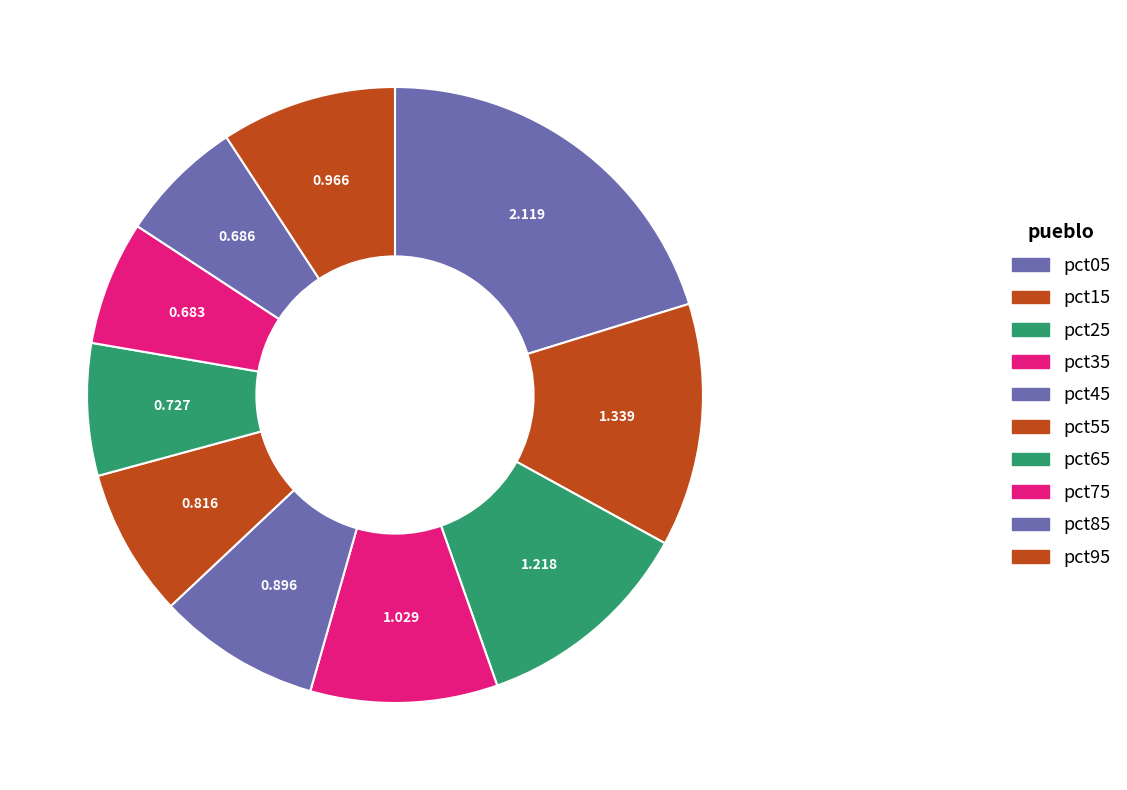

What is the change in value from pct45 to pct95?

+0.1